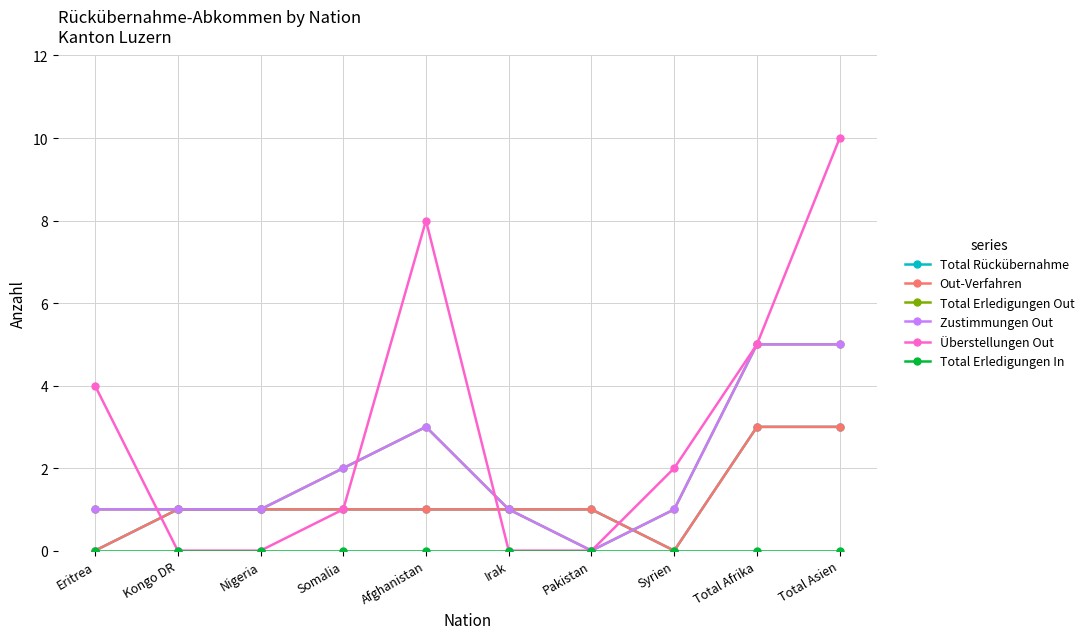

What are all the series names shown in the legend?

Total Rückübernahme, Out-Verfahren, Total Erledigungen Out, Zustimmungen Out, Überstellungen Out, Total Erledigungen In